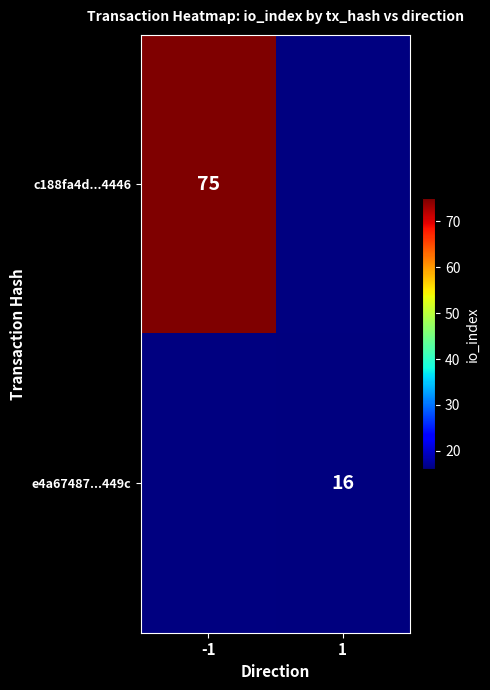

True or false: e4a67487...449c has a value of 24 at 1.

False